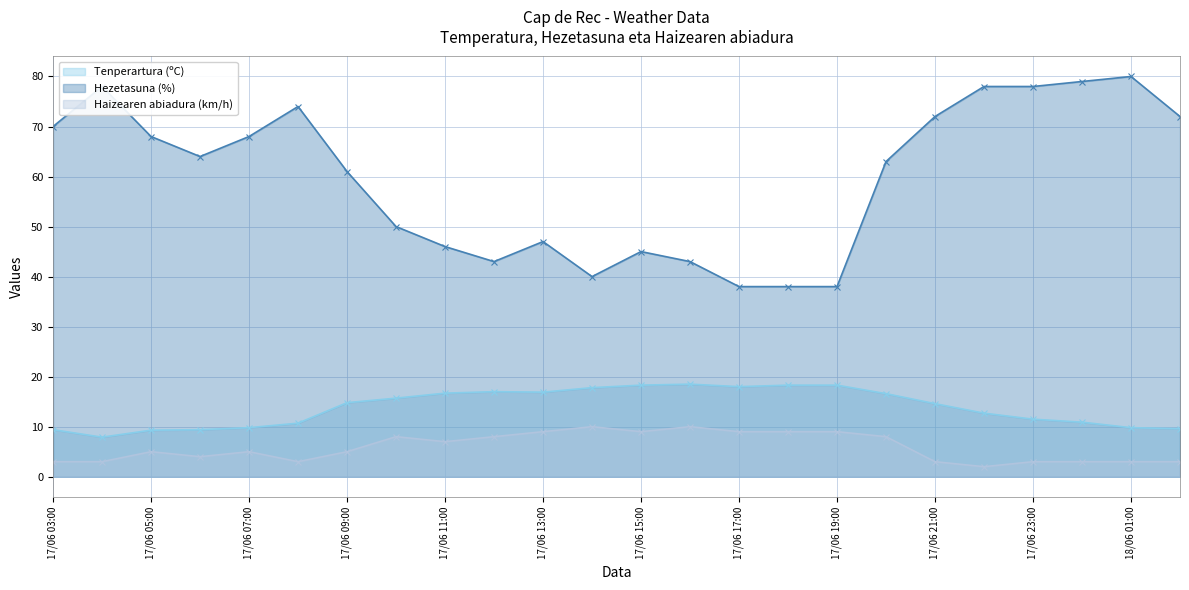

At 17/06 15:00, list the series in order from largest to smallest.

Hezetasuna (%), Tenperartura (ºC), Haizearen abiadura (km/h)